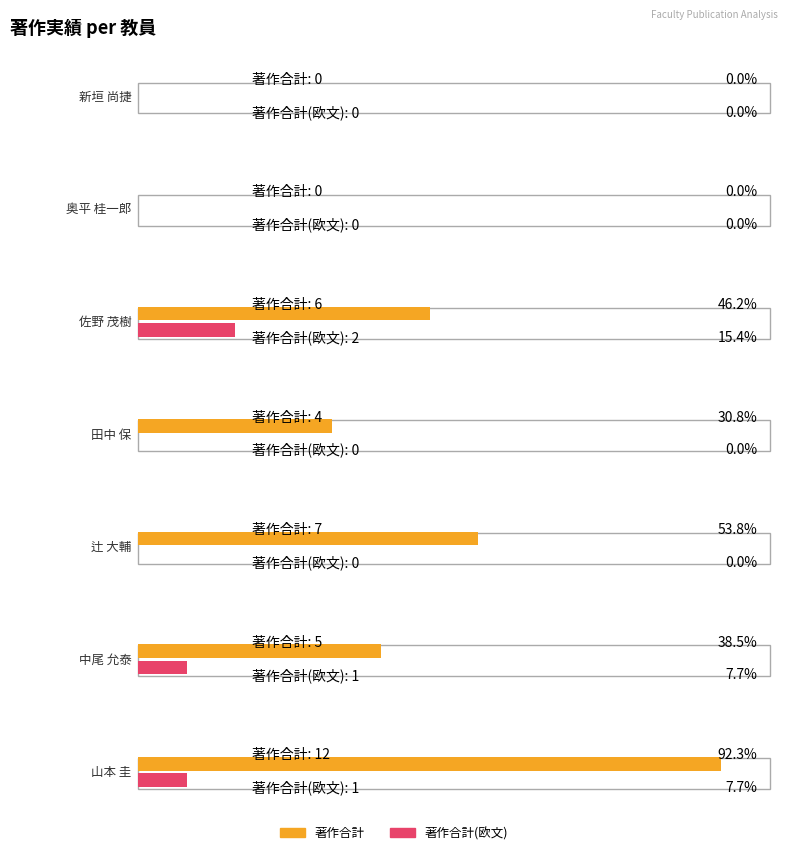

What are all the series names shown in the legend?

著作合計, 著作合計(欧文)